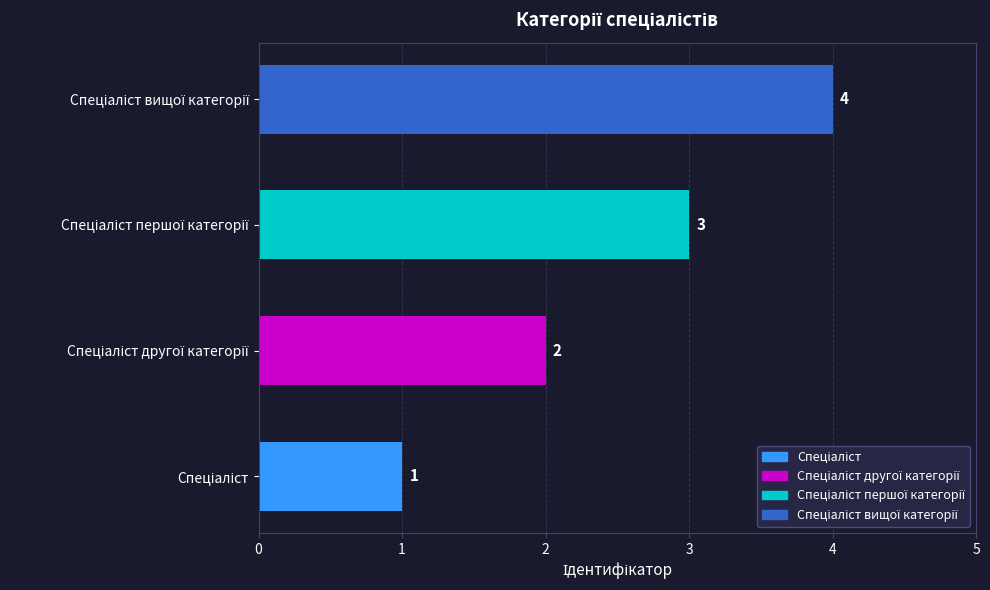

What is the sum of all values?

10